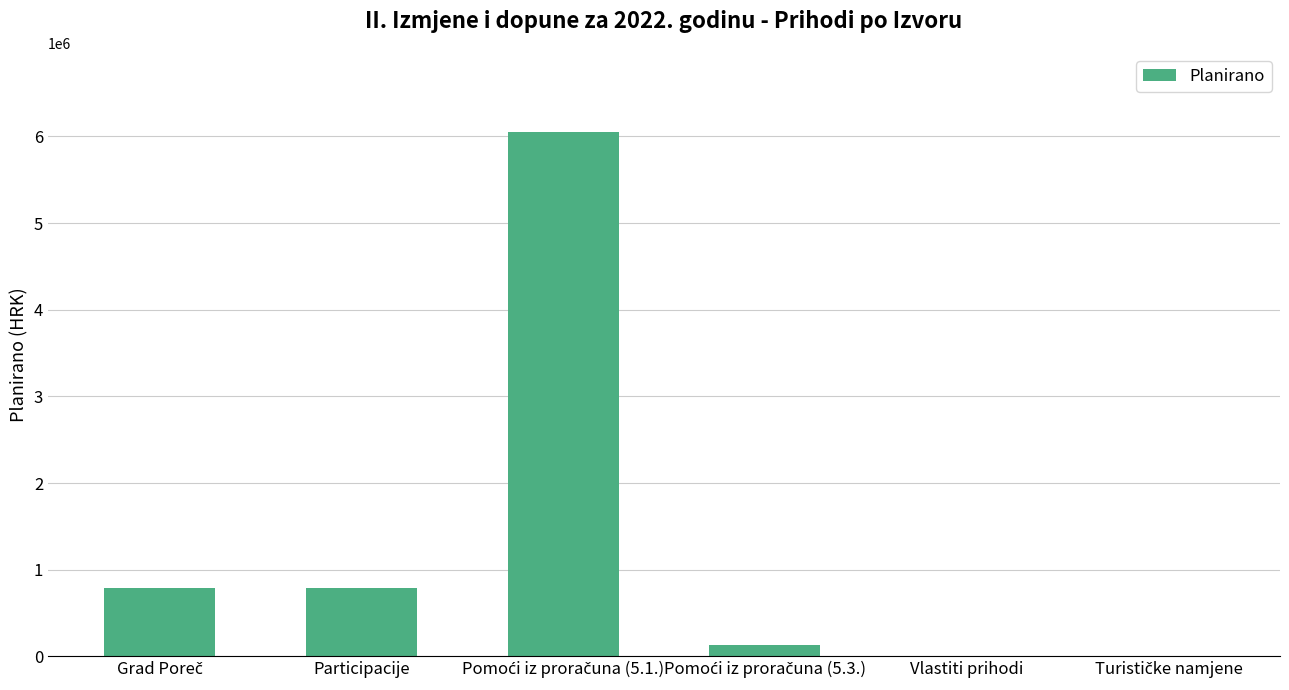

True or false: the data shows 792338 at Participacije.

True